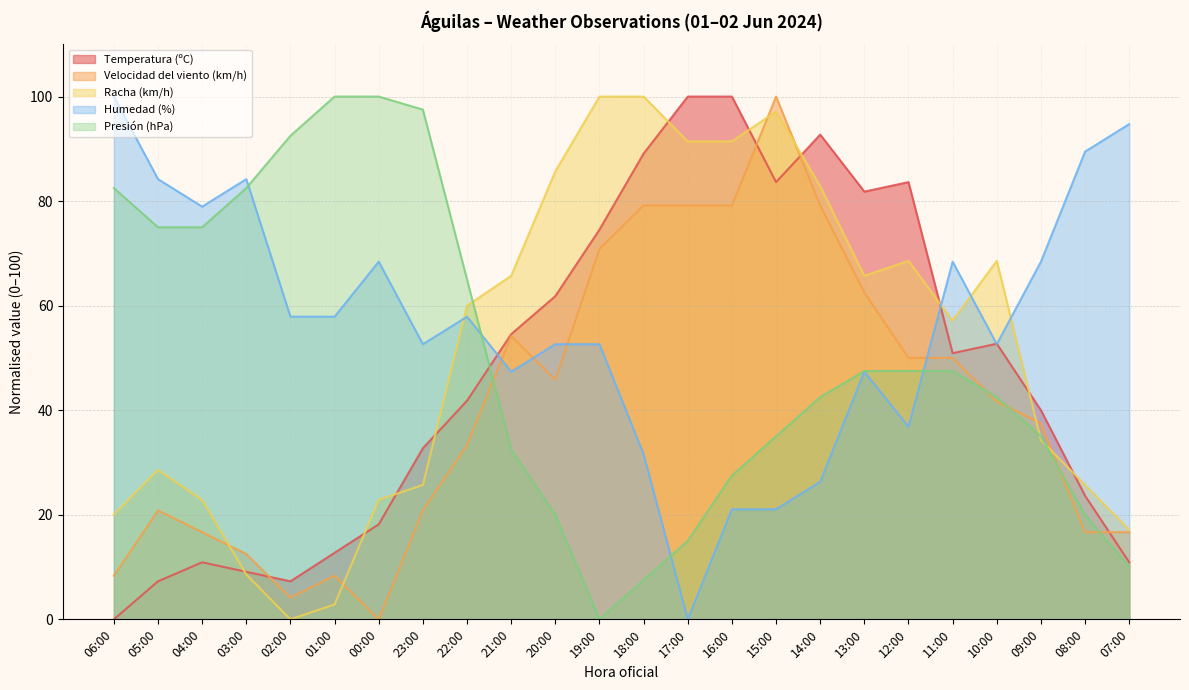

Count the number of categories in the chart.

24